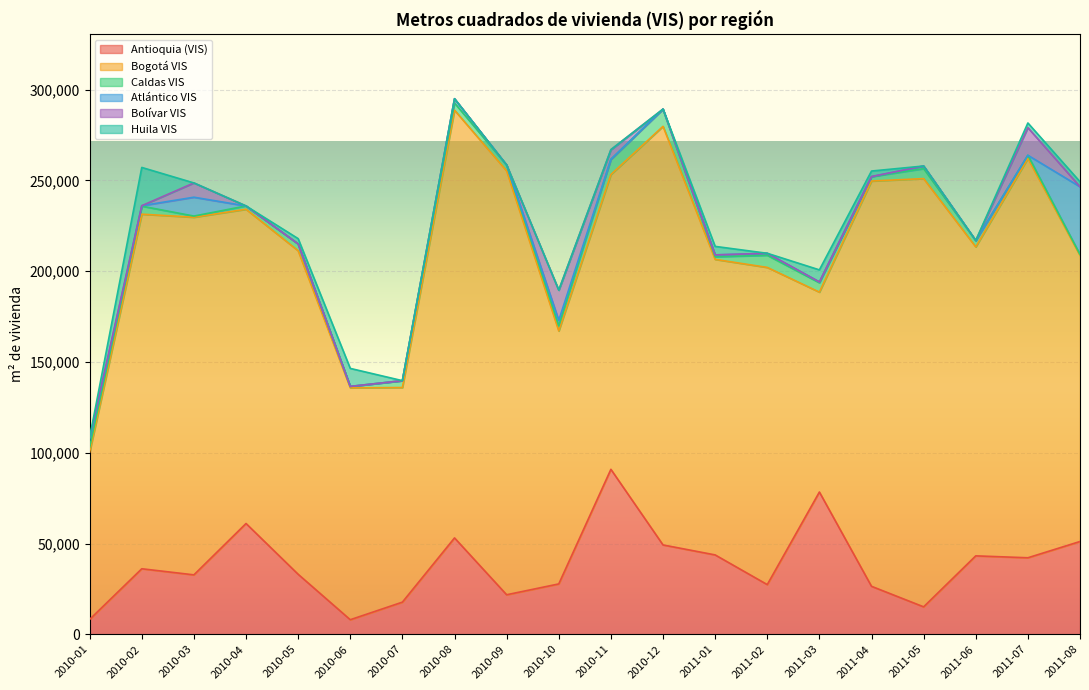

At how many categories does at least one series exceed 186156?

8